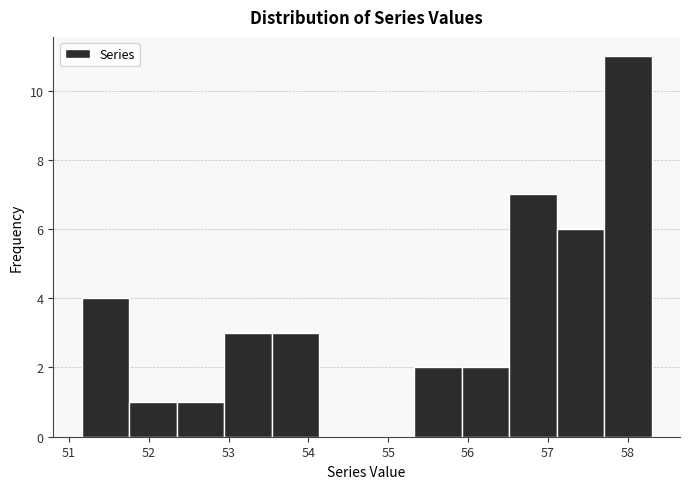

Reading left to right, list every bar in this chart as the range it spans on the x-axis followed by its height. Neither the bar edges nor the heights are printed on the chart, so give them approximately, as read against the axes.

51.2 to 51.8: 4
51.8 to 52.3: 1
52.3 to 52.9: 1
52.9 to 53.5: 3
53.5 to 54.1: 3
54.1 to 54.7: 0
54.7 to 55.3: 0
55.3 to 55.9: 2
55.9 to 56.5: 2
56.5 to 57.1: 7
57.1 to 57.7: 6
57.7 to 58.3: 11